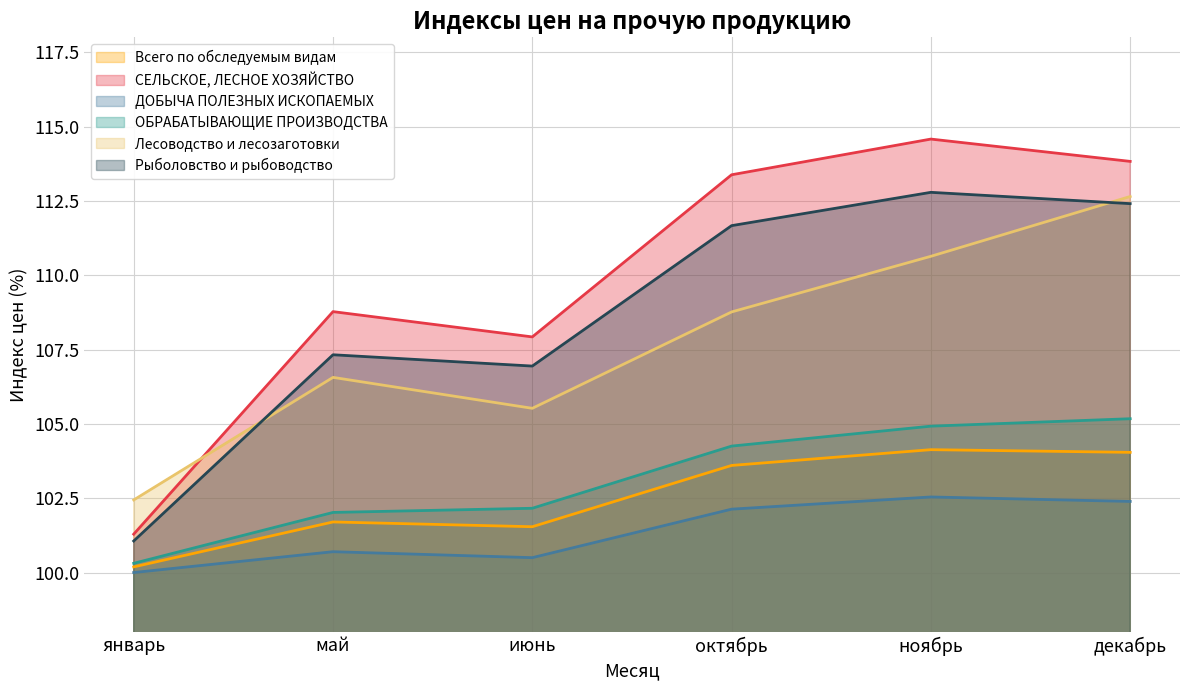

True or false: СЕЛЬСКОЕ, ЛЕСНОЕ ХОЗЯЙСТВО and Всего по обследуемым видам intersect in this chart.

False